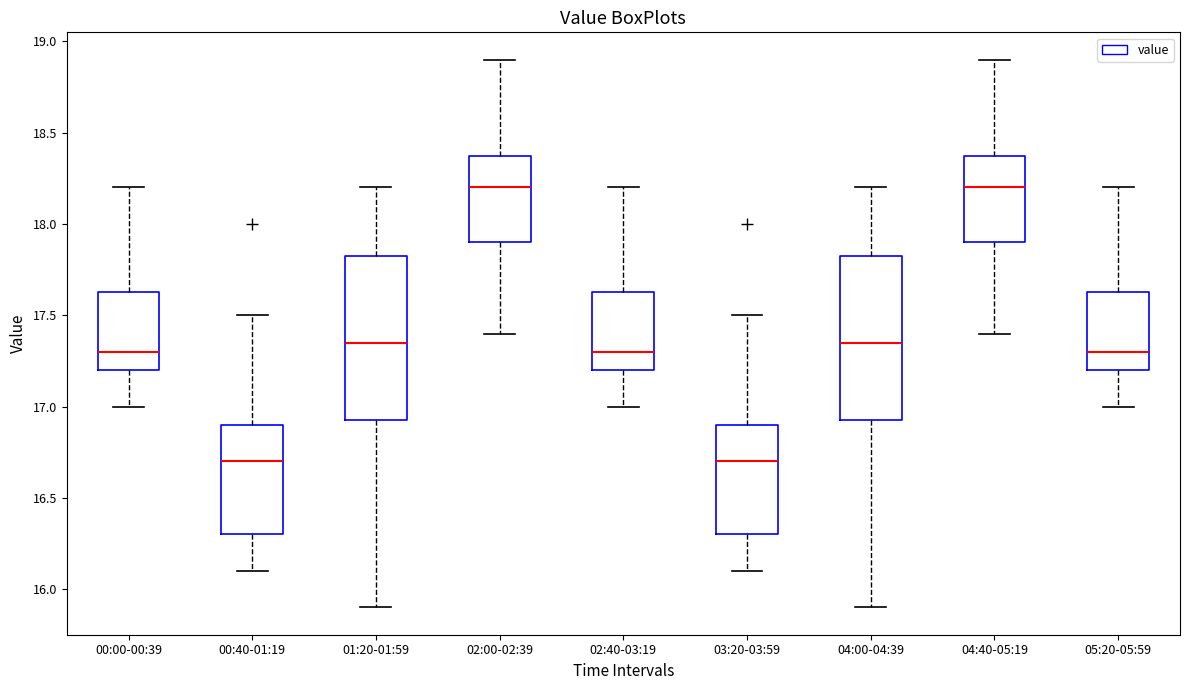

Reading left to right, read every box against the y-axis: the position of its median line, the range the box covers, and the ends of its whiskers. The values are not printed on the chart, so give them approximately, as read against the axis.

00:00-00:39: median 17.30, box 17.20 to 17.65, whiskers 17.00 to 18.20
00:40-01:19: median 16.70, box 16.30 to 16.90, whiskers 16.10 to 17.50
01:20-01:59: median 17.35, box 16.95 to 17.85, whiskers 15.90 to 18.20
02:00-02:39: median 18.20, box 17.90 to 18.40, whiskers 17.40 to 18.90
02:40-03:19: median 17.30, box 17.20 to 17.65, whiskers 17.00 to 18.20
03:20-03:59: median 16.70, box 16.30 to 16.90, whiskers 16.10 to 17.50
04:00-04:39: median 17.35, box 16.95 to 17.85, whiskers 15.90 to 18.20
04:40-05:19: median 18.20, box 17.90 to 18.40, whiskers 17.40 to 18.90
05:20-05:59: median 17.30, box 17.20 to 17.65, whiskers 17.00 to 18.20